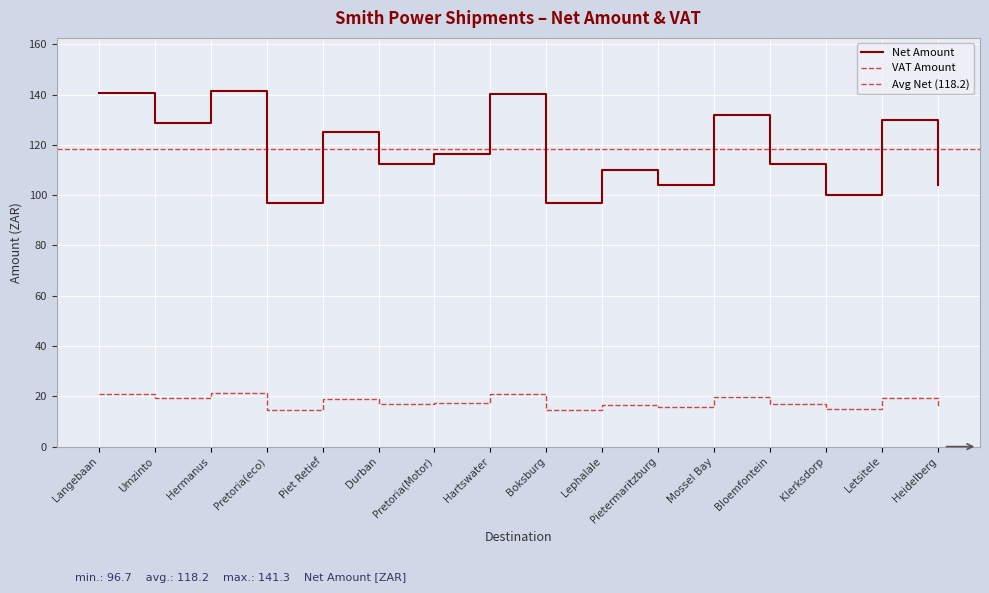

What is the label of the 12th point from the left?

Mossel Bay